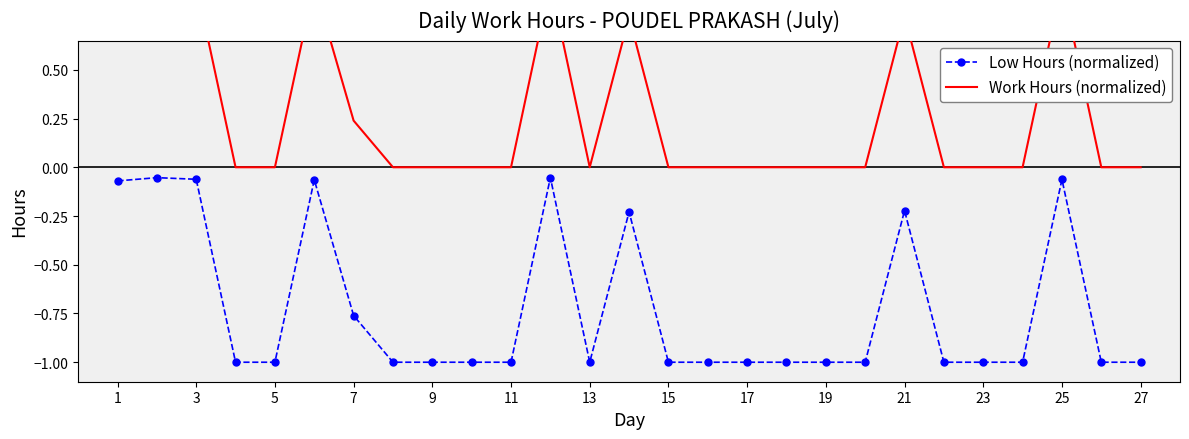

What are all the series names shown in the legend?

Low Hours (normalized), Work Hours (normalized)